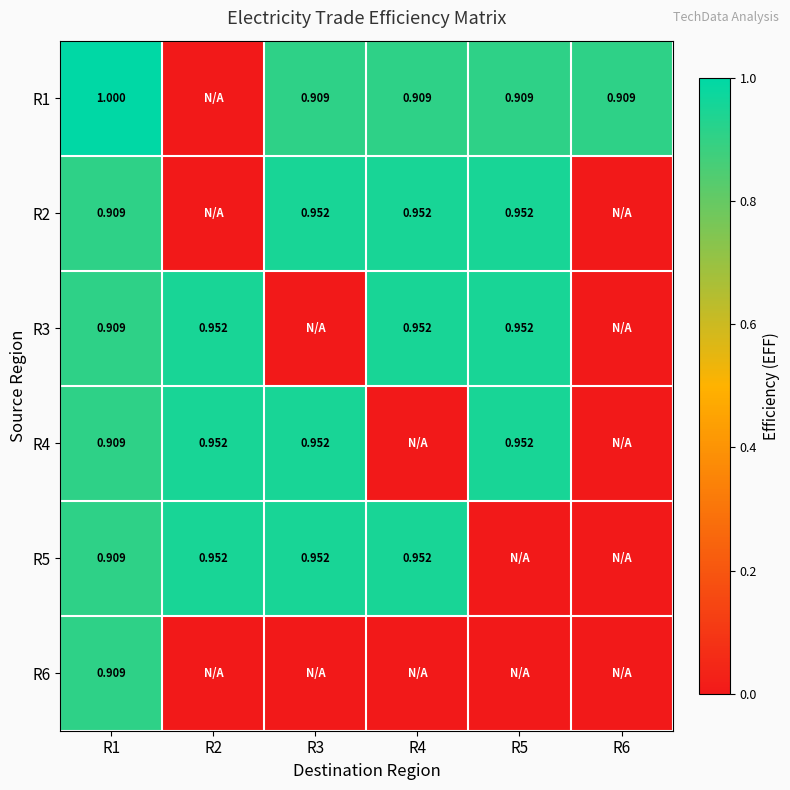

Which series has the largest range (max minus min)?

R1